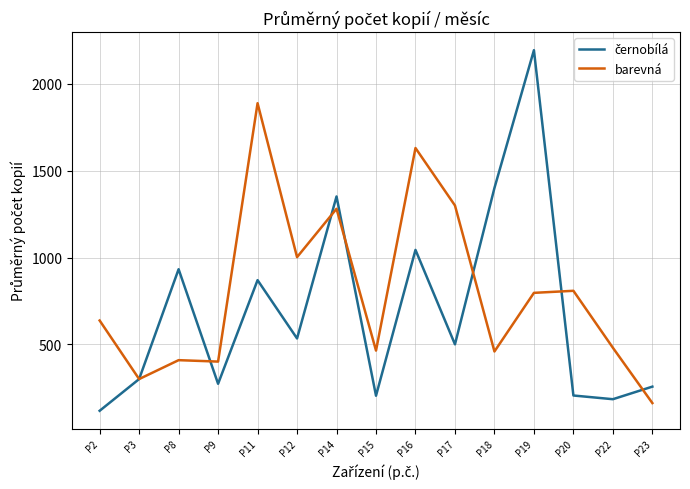

What value does the barevná series have at P2?

637.4